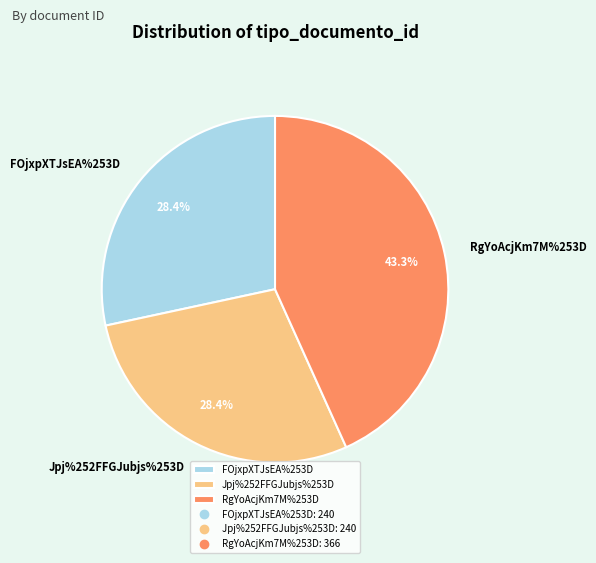

How many slices are in this pie chart?

3